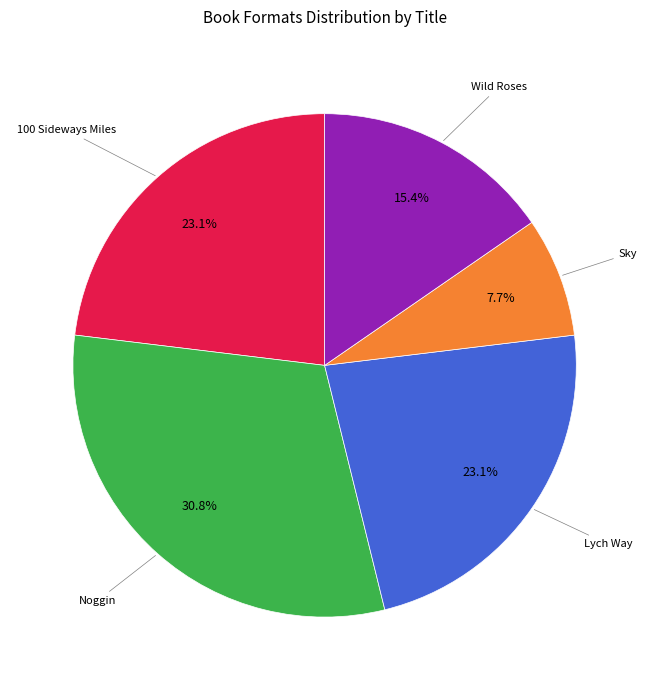

Does any single category account for the majority?

No